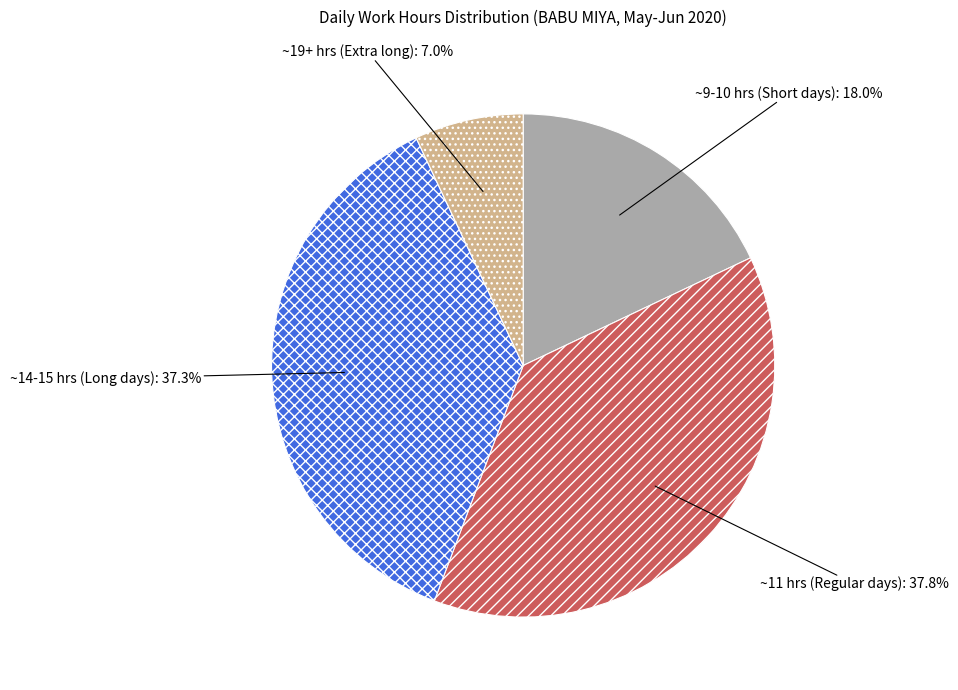

To the nearest percent, what is the difference between the largest and smallest slice percentages?

31%